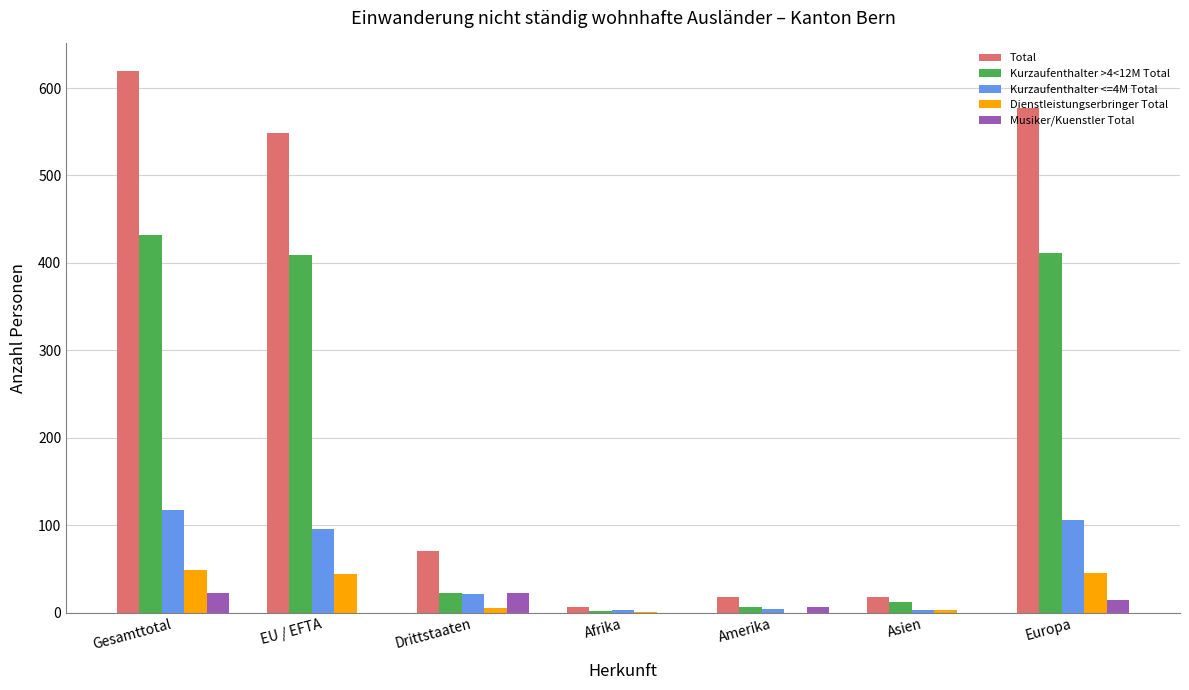

The value of Musiker/Kuenstler Total at Drittstaaten is 22. True or false?

True